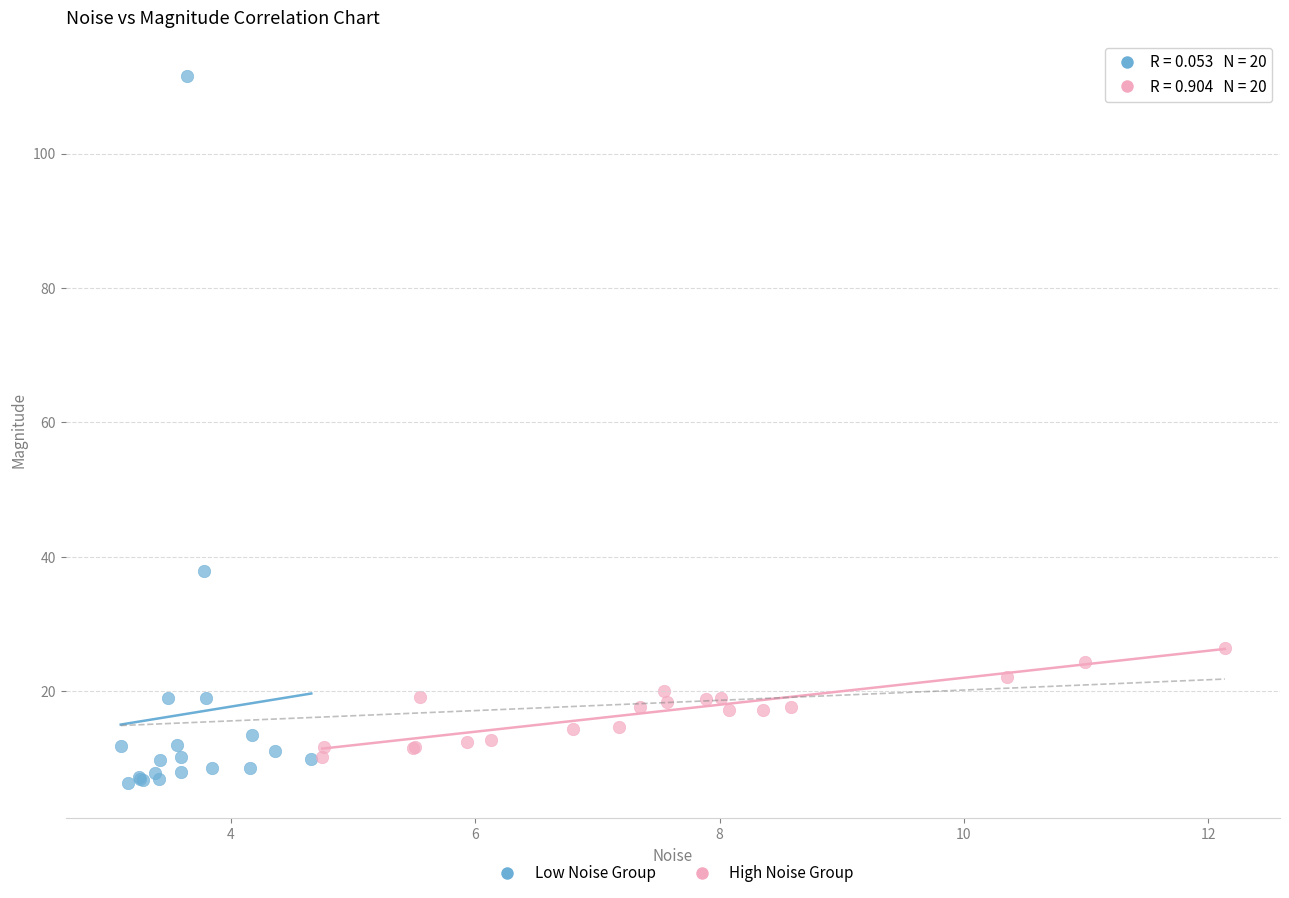

Which series has the widest spread of Y values?

Low Noise Group